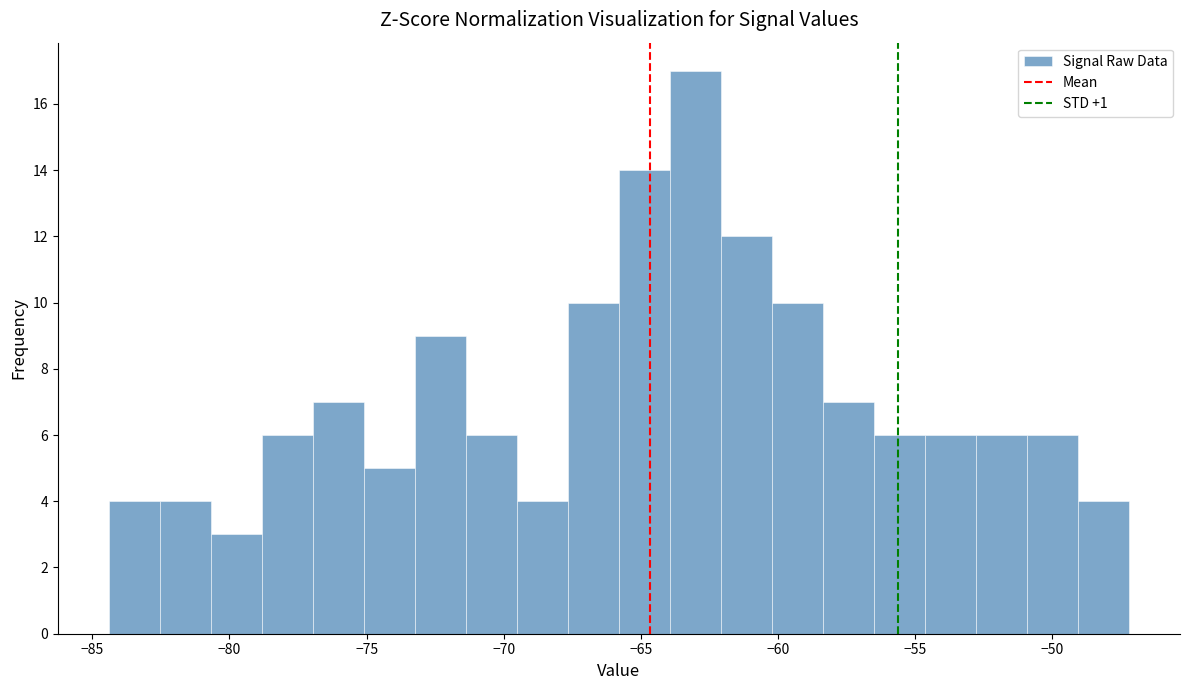

Read against the x-axis, roughly where is the centre of the tallest bar?

-63.0